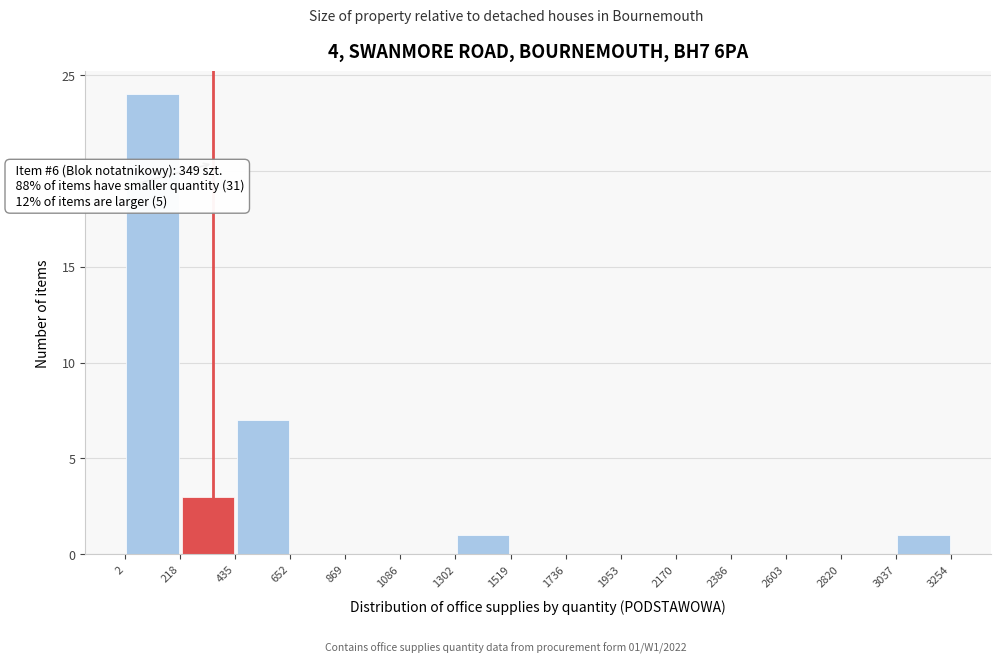

Over which range of the x-axis is the bar tallest?

2 to 218